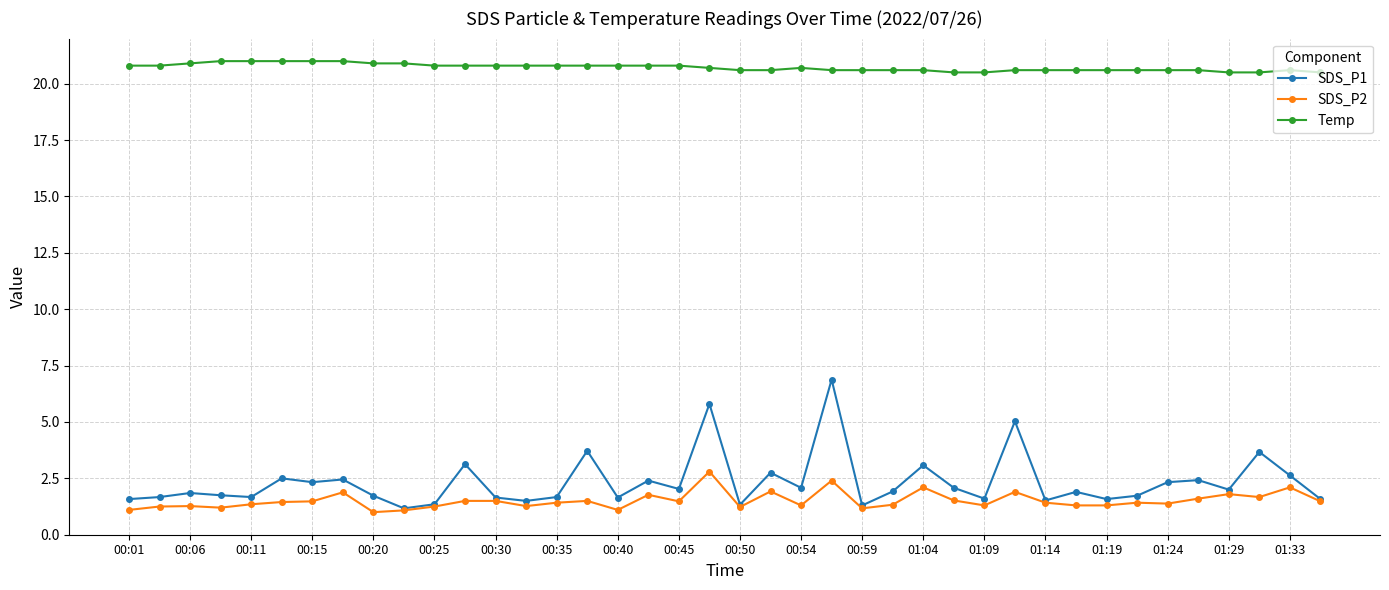

Which series has the largest total across all categories?

Temp